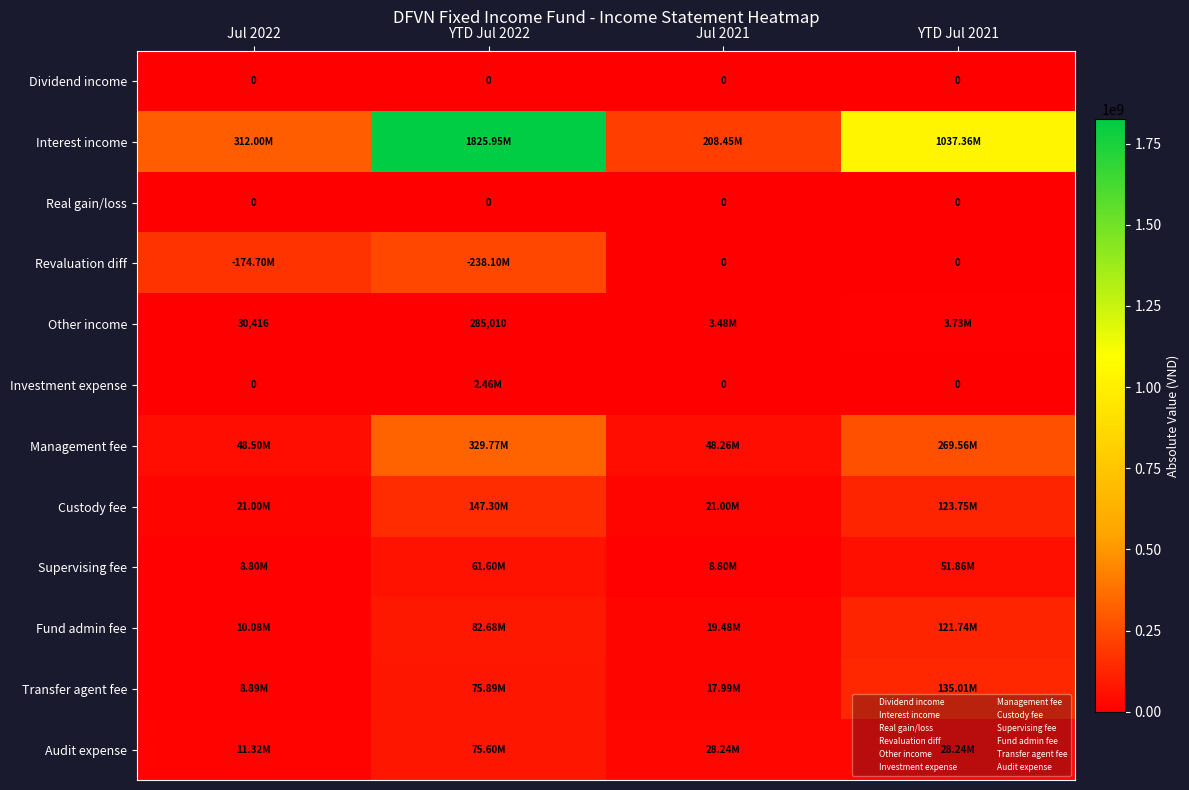

Rank the categories by Audit expense value from highest to lowest.

YTD Jul 2022, Jul 2021, YTD Jul 2021, Jul 2022